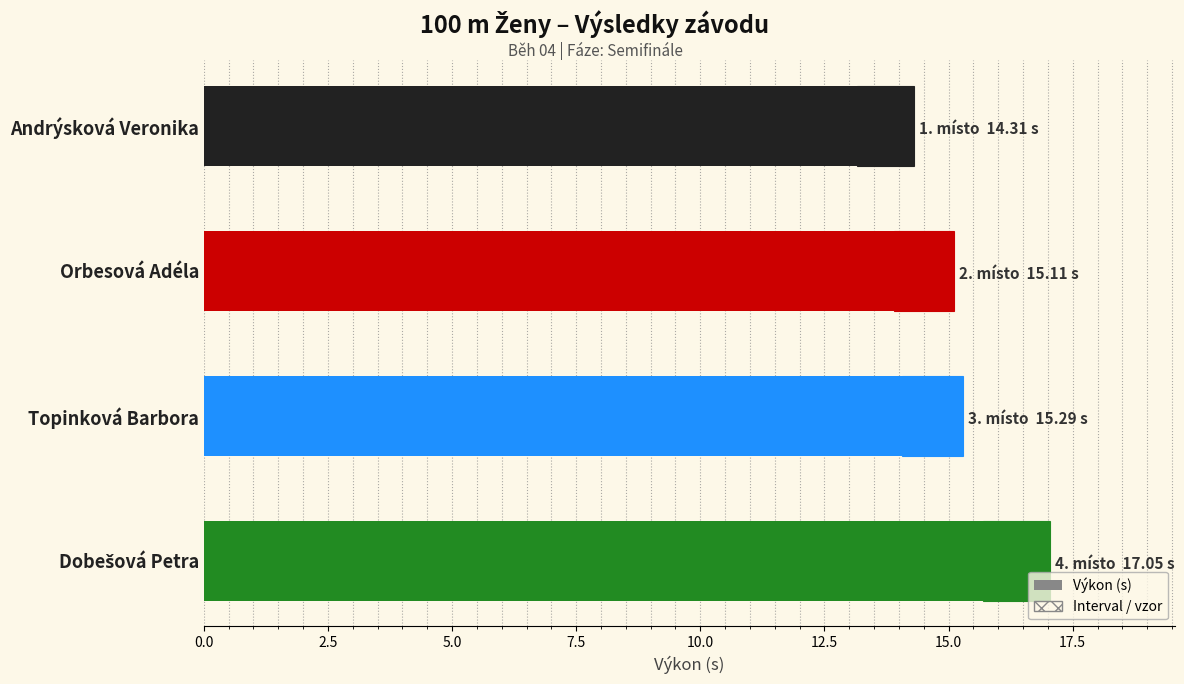

What is the sum of all values?

61.8